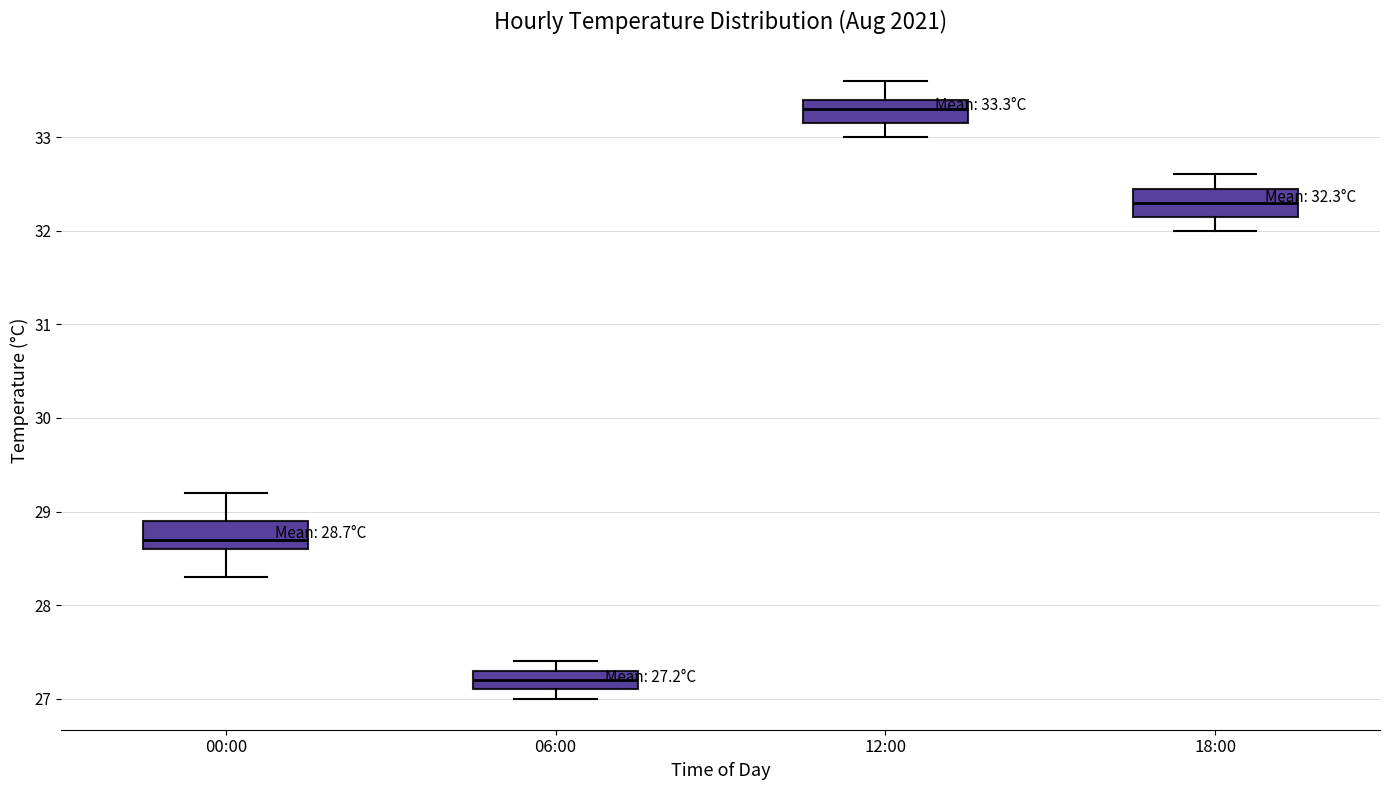

Which box's median line is the lowest?

06:00